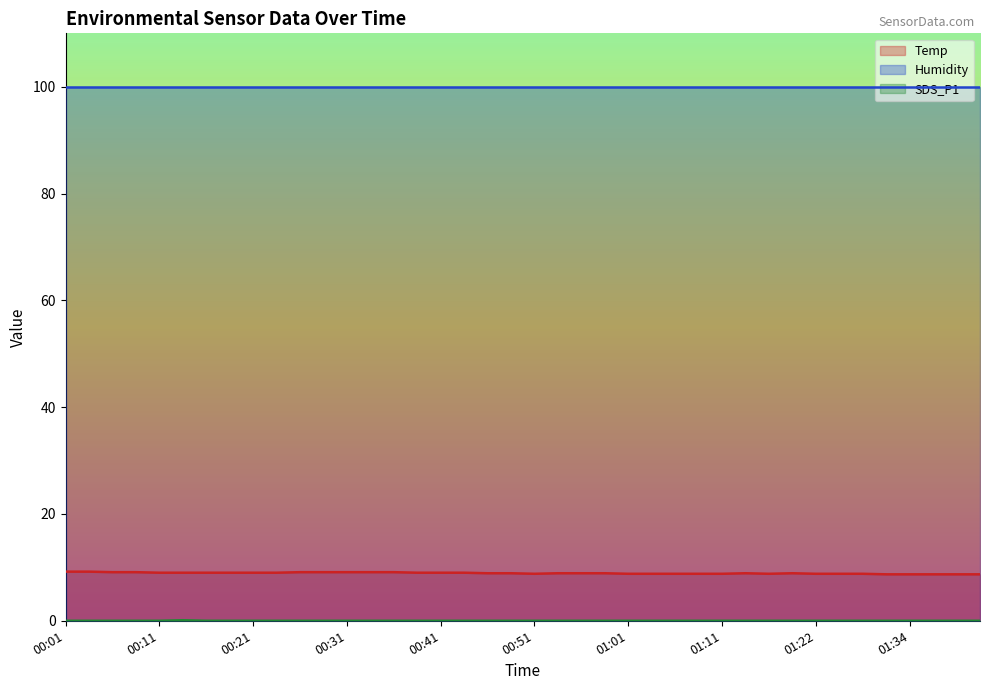

Count the number of data series in this chart.

3